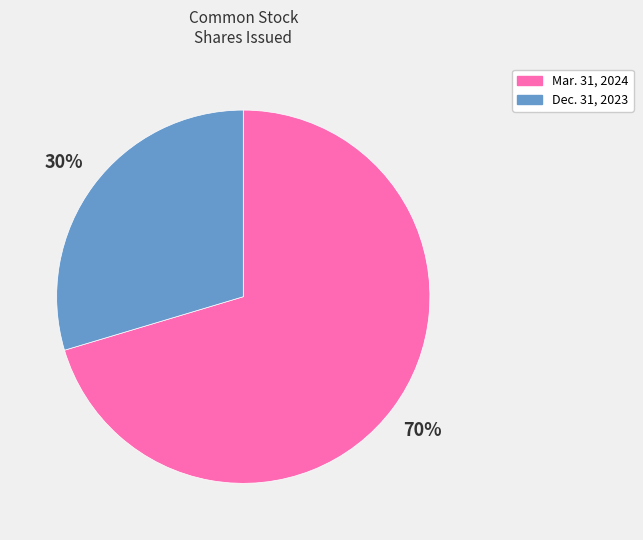

Is there any slice that represents more than half of the pie?

Yes